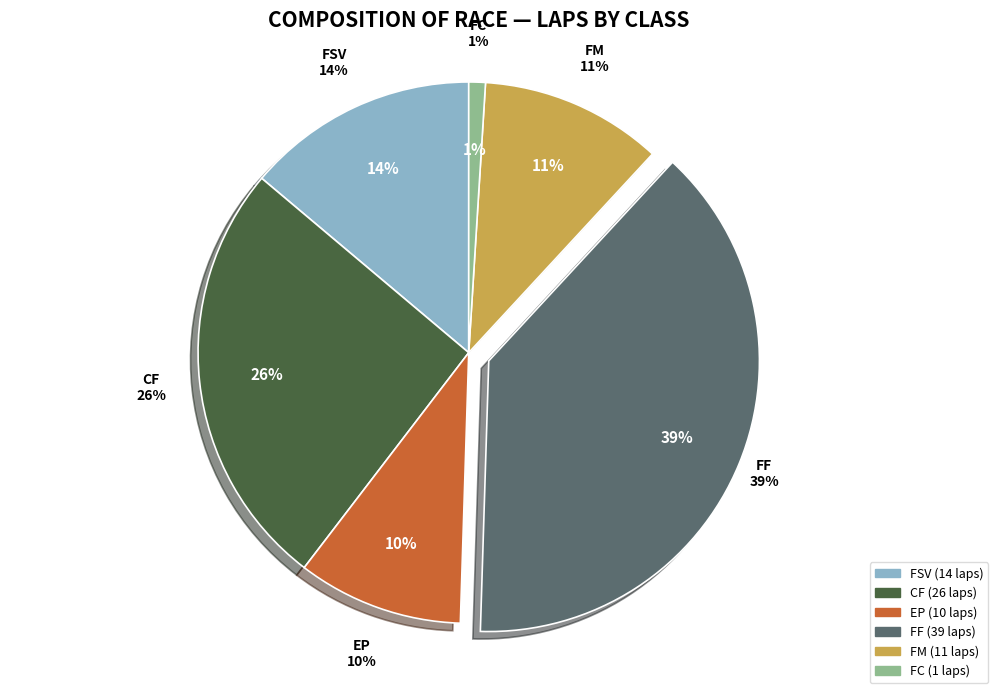

True or false: Dane Babkirk accounts for 8% of the total.

False